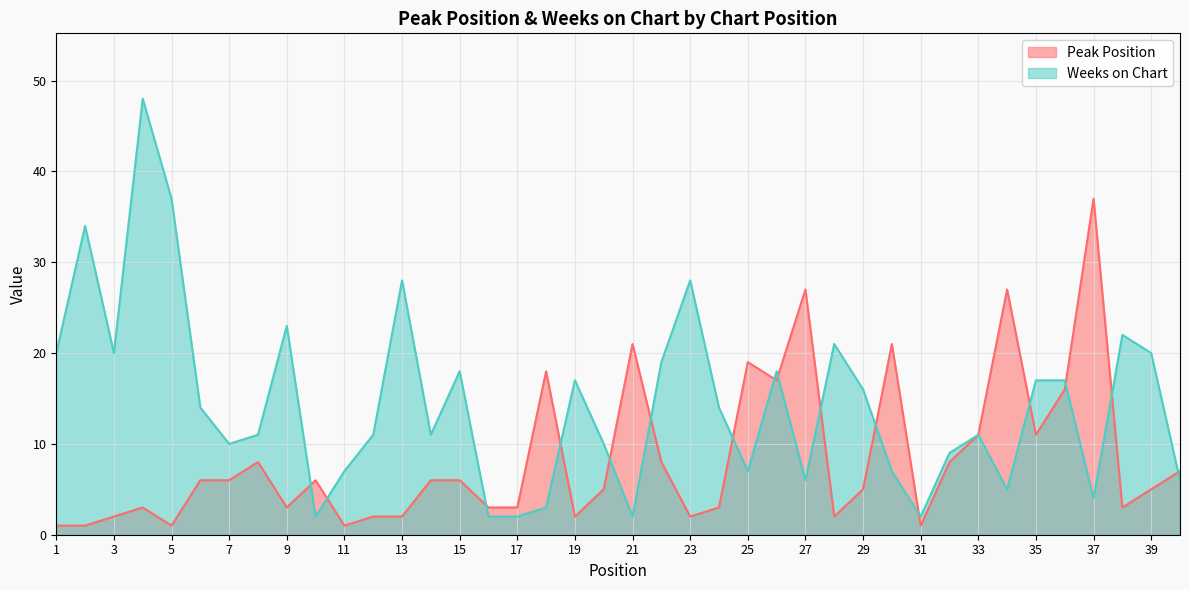

Reading right to left, what are all the values shown in this chart?

Peak Position: 40=7	39=5	38=3	37=37	36=16	35=11	34=27	33=11	32=8	31=1	30=21	29=5	28=2	27=27	26=17	25=19	24=3	23=2	22=8	21=21	20=5	19=2	18=18	17=3	16=3	15=6	14=6	13=2	12=2	11=1	10=6	9=3	8=8	7=6	6=6	5=1	4=3	3=2	2=1	1=1
Weeks on Chart: 40=6	39=20	38=22	37=4	36=17	35=17	34=5	33=11	32=9	31=2	30=7	29=16	28=21	27=6	26=18	25=7	24=14	23=28	22=19	21=2	20=10	19=17	18=3	17=2	16=2	15=18	14=11	13=28	12=11	11=7	10=2	9=23	8=11	7=10	6=14	5=37	4=48	3=20	2=34	1=20